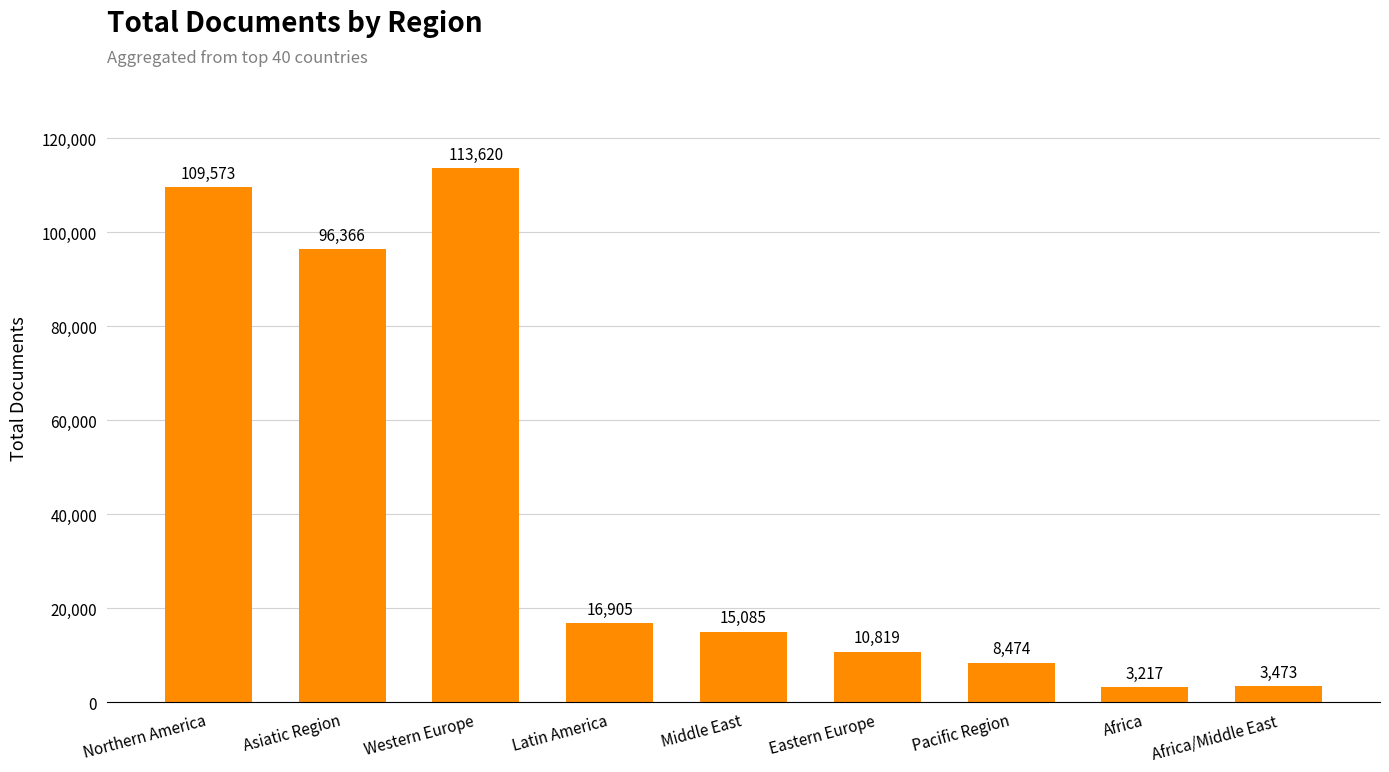

What is the change in value from Pacific Region to Africa/Middle East?

-5001